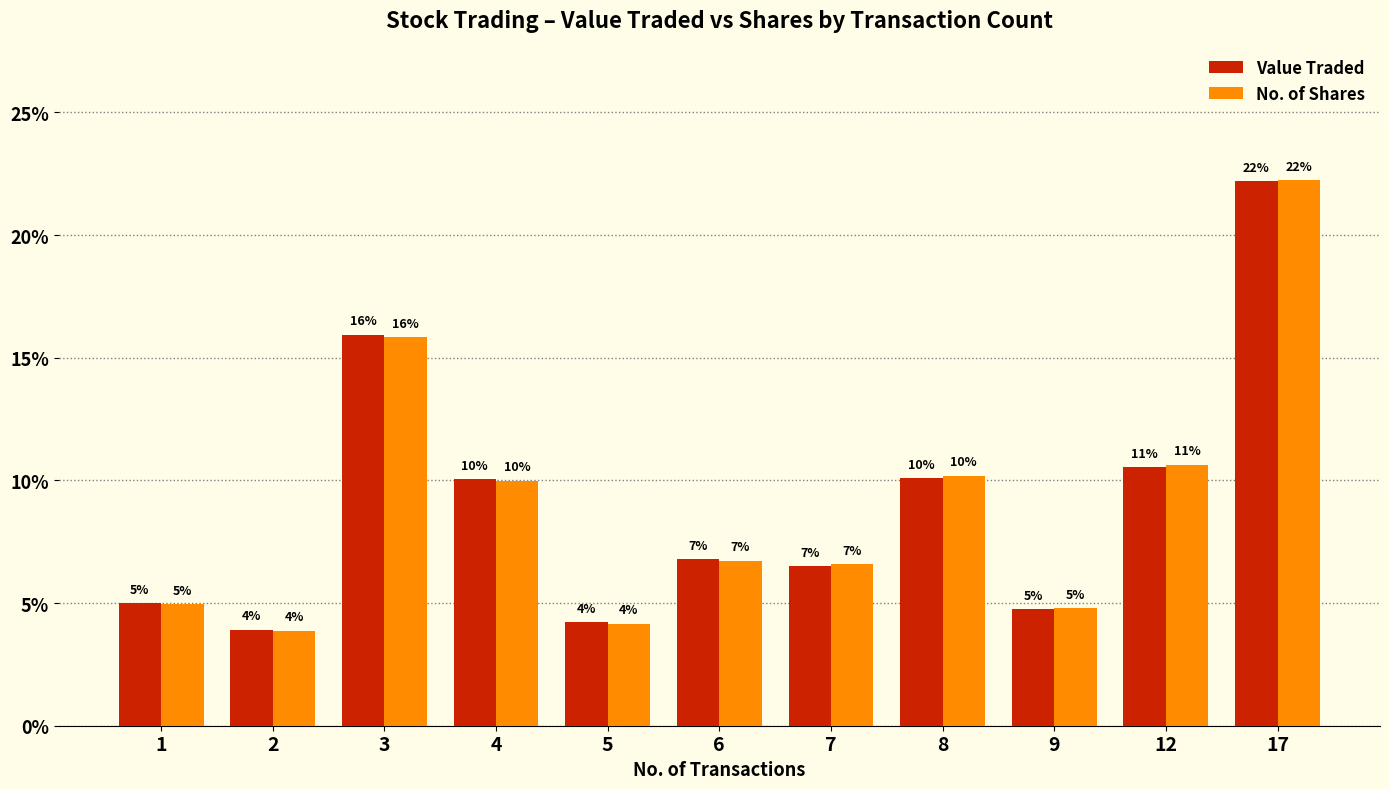

How many bars are there in total?

22